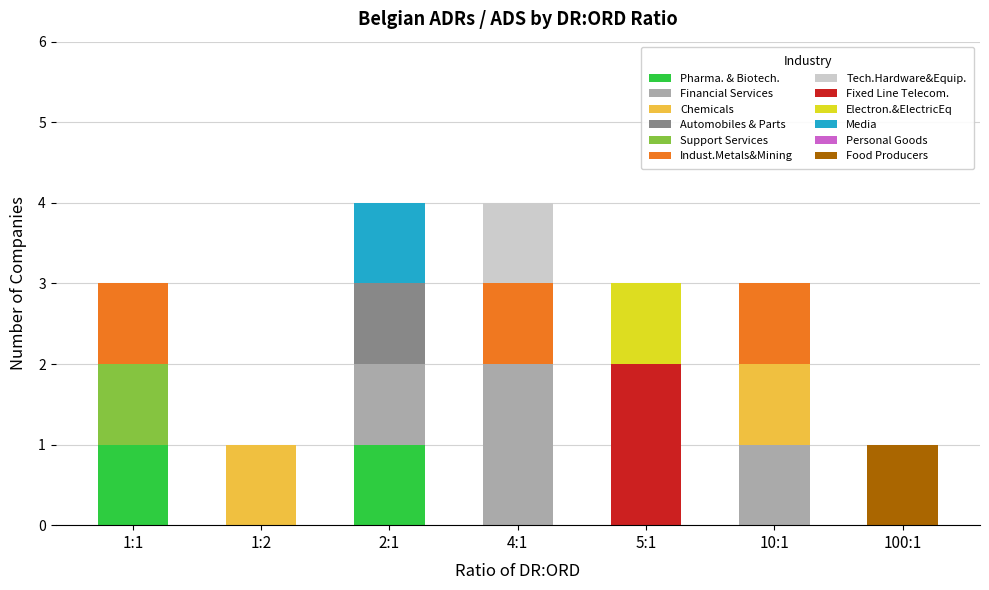

The value of Pharma. & Biotech. at 4:1 is 0. True or false?

True